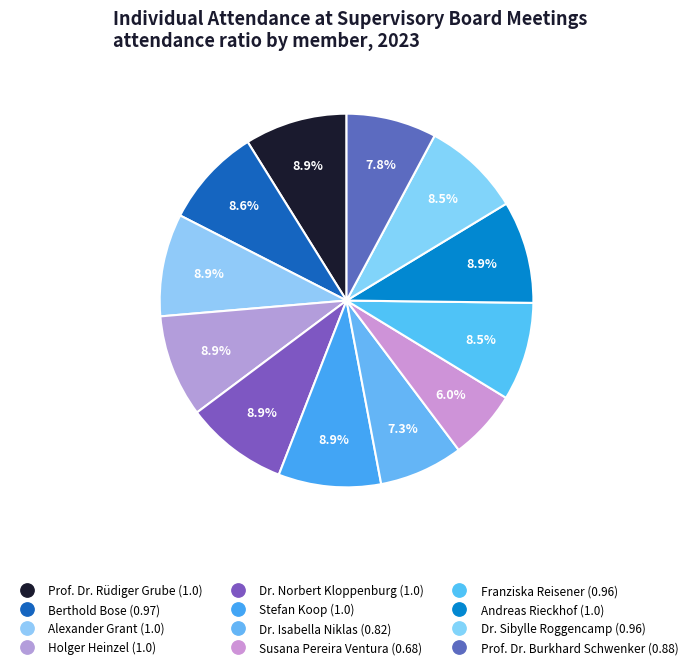

How many slices are in this pie chart?

12